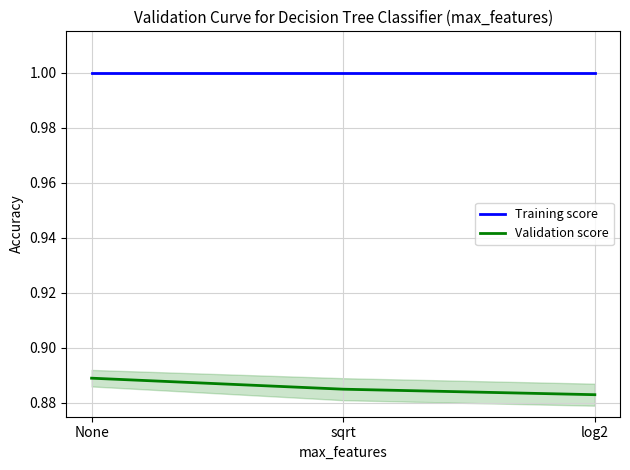

Reading left to right, transcribe all the data shown in this chart.

Training score: None=1.0	sqrt=1.0	log2=1.0
Validation score: None=0.9	sqrt=0.9	log2=0.9